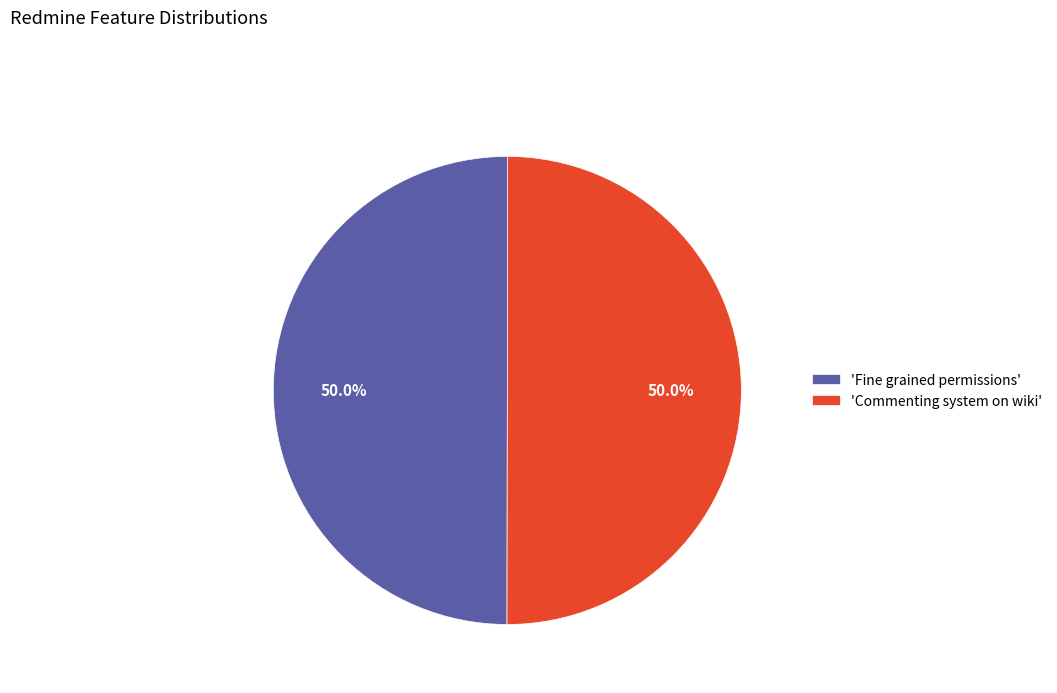

What is the ratio of the value at 'Commenting system on wiki' to the value at 'Fine grained permissions'?

1.0